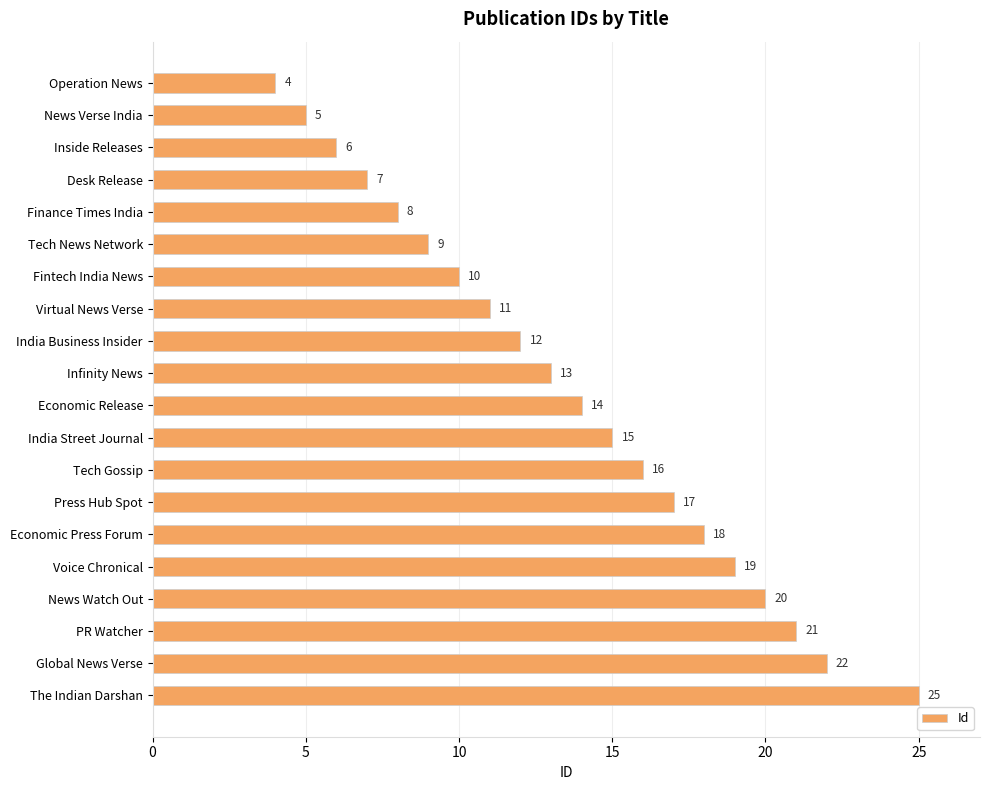

Between Economic Press Forum and Operation News, which is larger?

Economic Press Forum